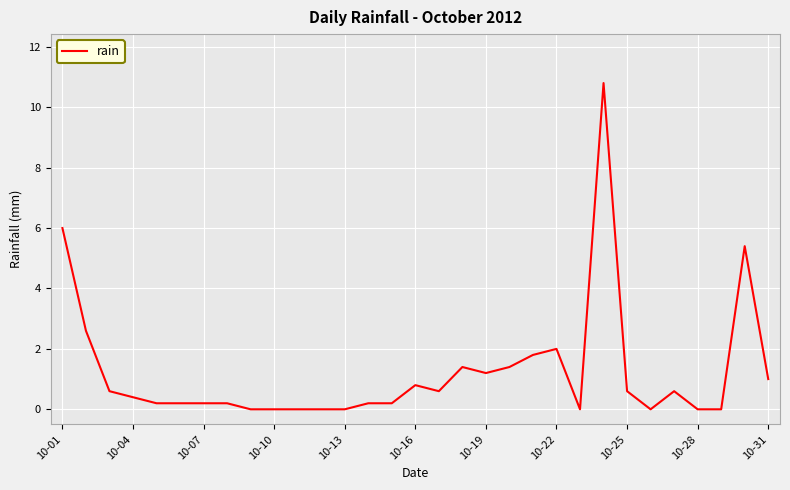

What is the greatest value displayed?

10.8